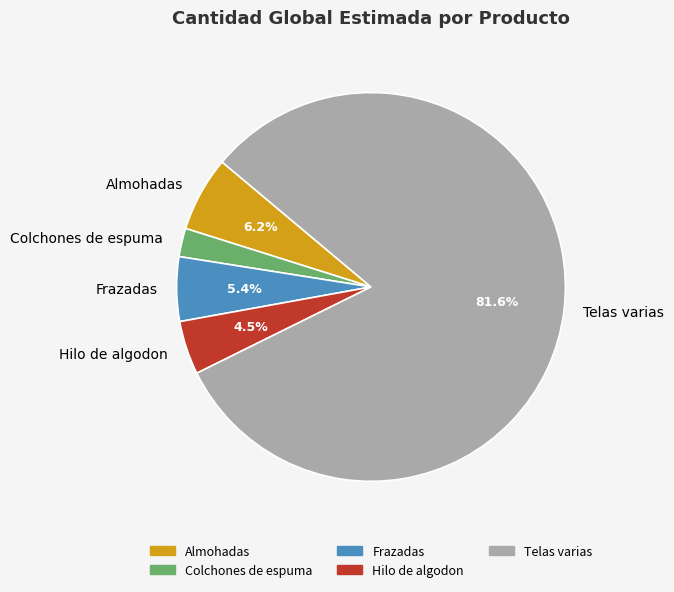

Between Almohadas and Frazadas, which is larger?

Almohadas